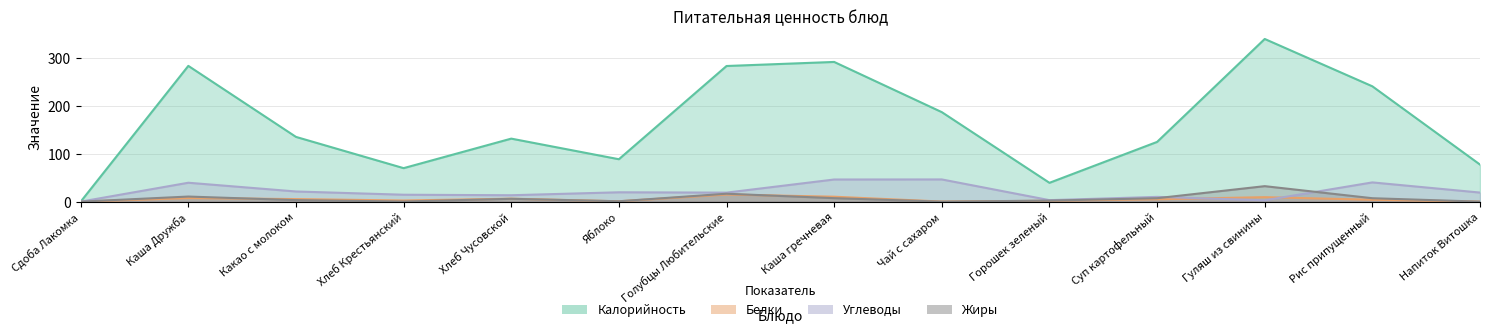

True or false: Жиры and Калорийность cross at least once.

False